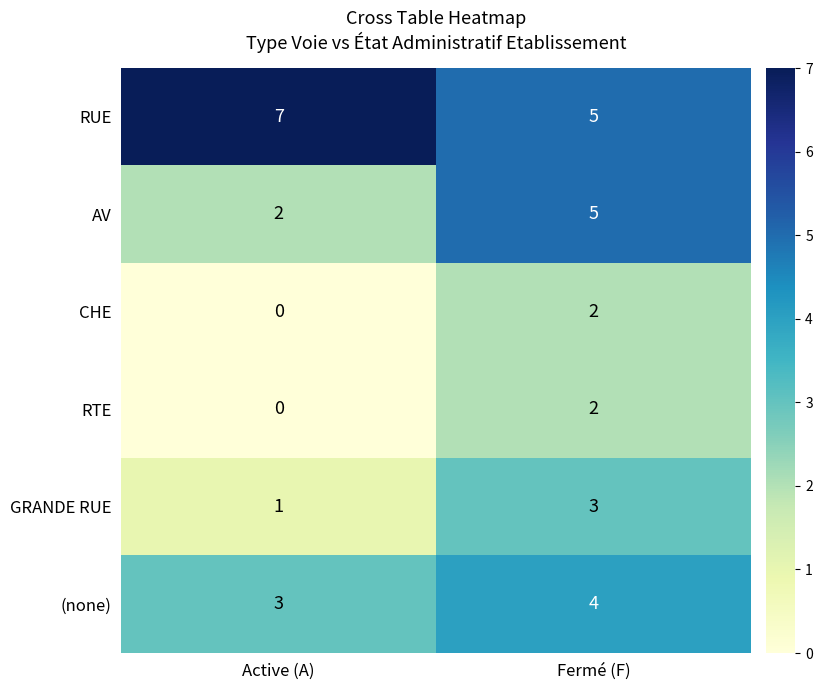

How many categories are shown in the chart?

2